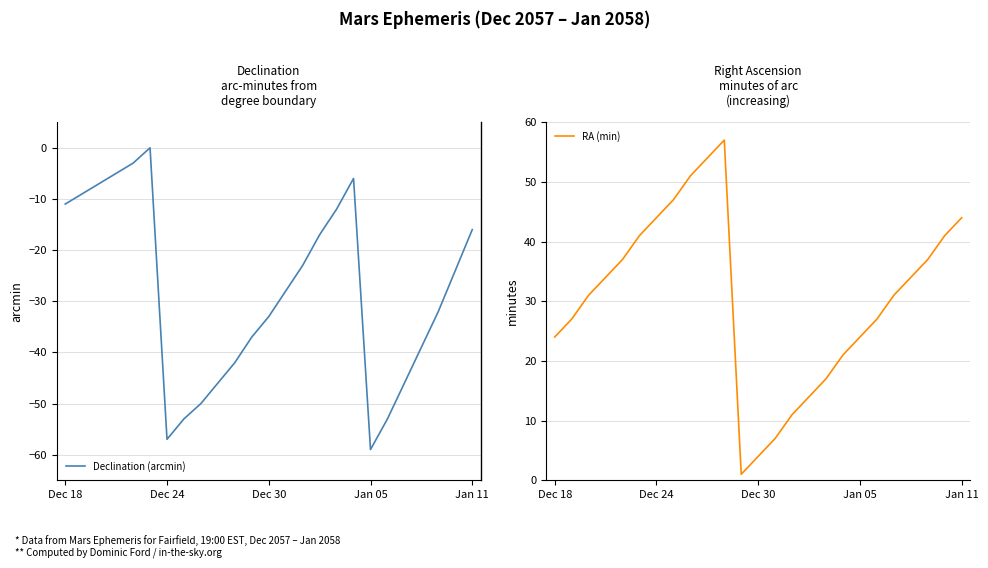

How many distinct data groups are displayed?

2